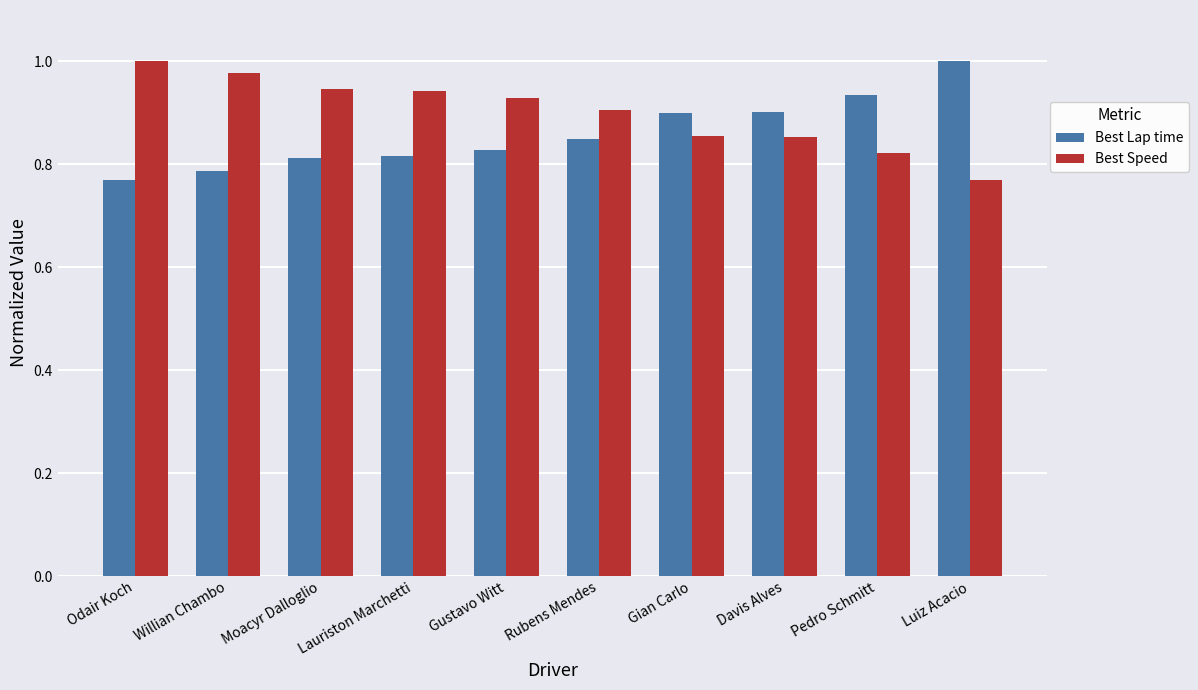

Rank the series at Pedro Schmitt from lowest to highest value.

Best Speed, Best Lap time